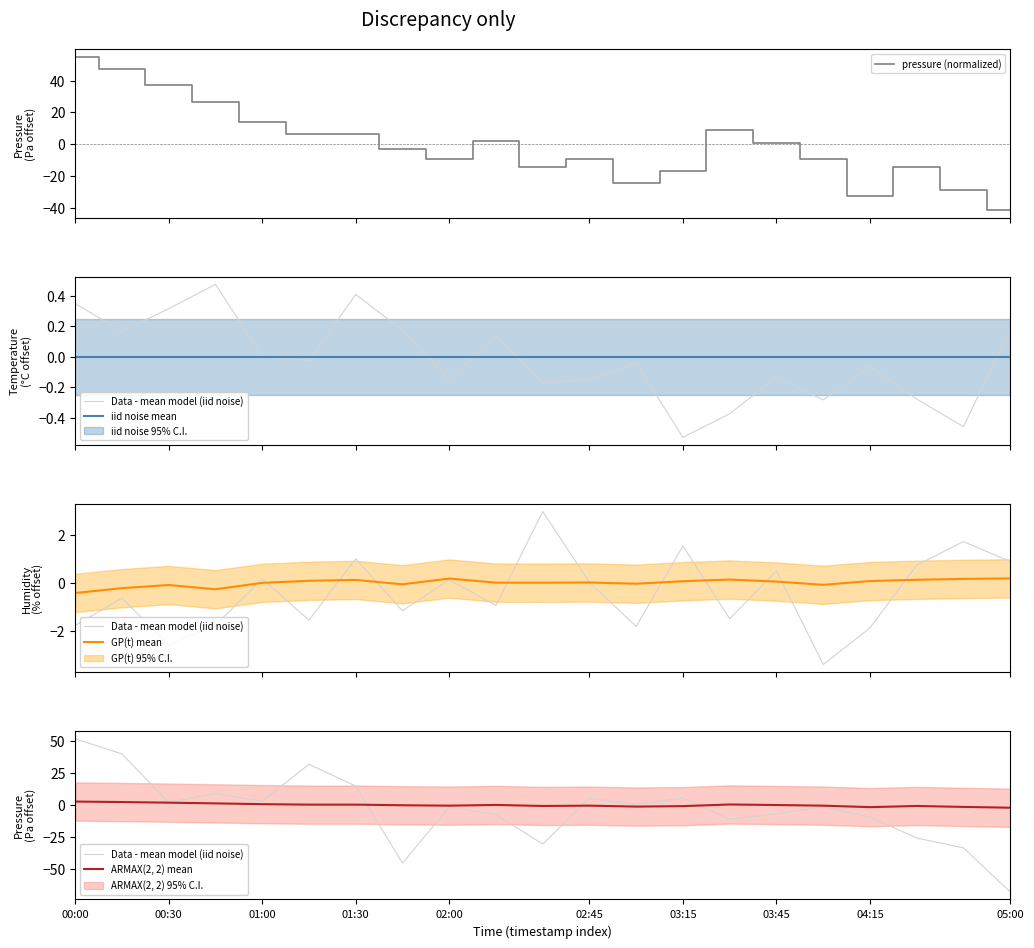

What are all the series names shown in the legend?

pressure (normalized), Data - mean model (iid noise), iid noise mean, GP(t) mean, ARMAX(2, 2) mean